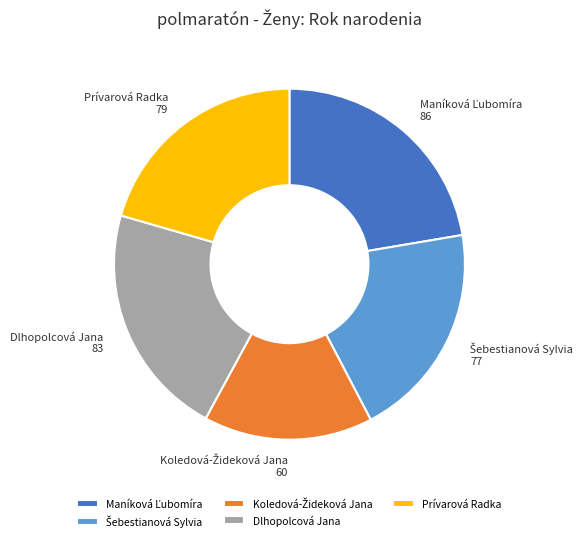

The Dlhopolcová Jana slice represents 22% of the pie. True or false?

True